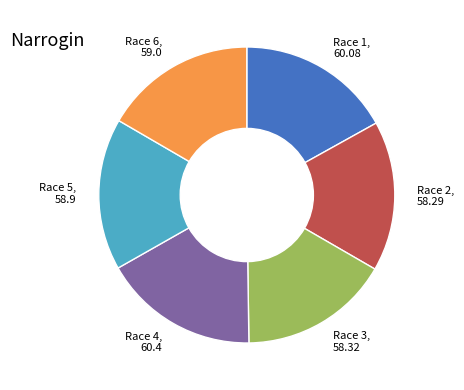

Does any single category account for the majority?

No